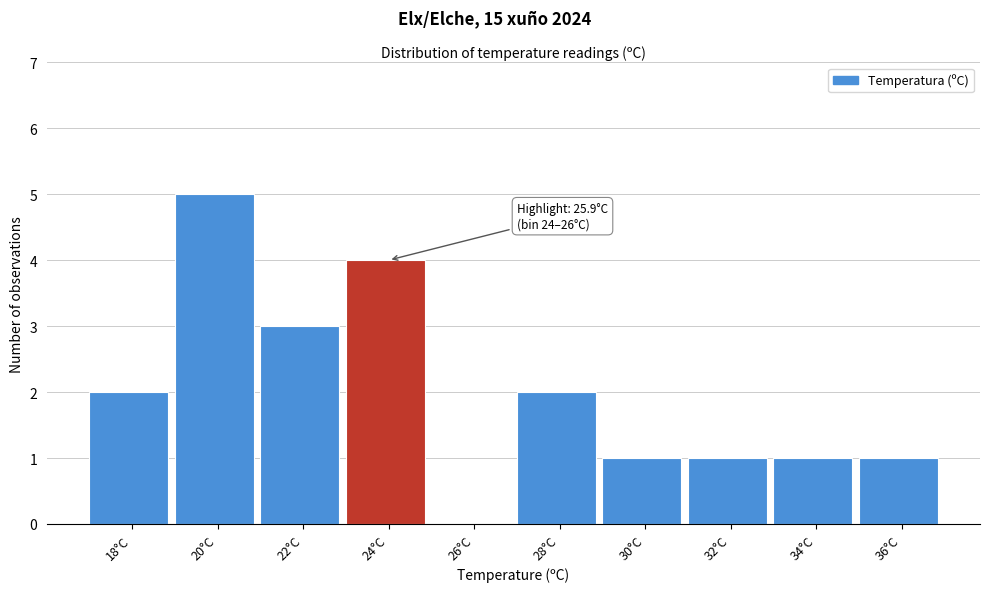

Reading right to left, list all the values displayed in this chart.

36°C=1	34°C=1	32°C=1	30°C=1	28°C=2	26°C=0	24°C=4	22°C=3	20°C=5	18°C=2